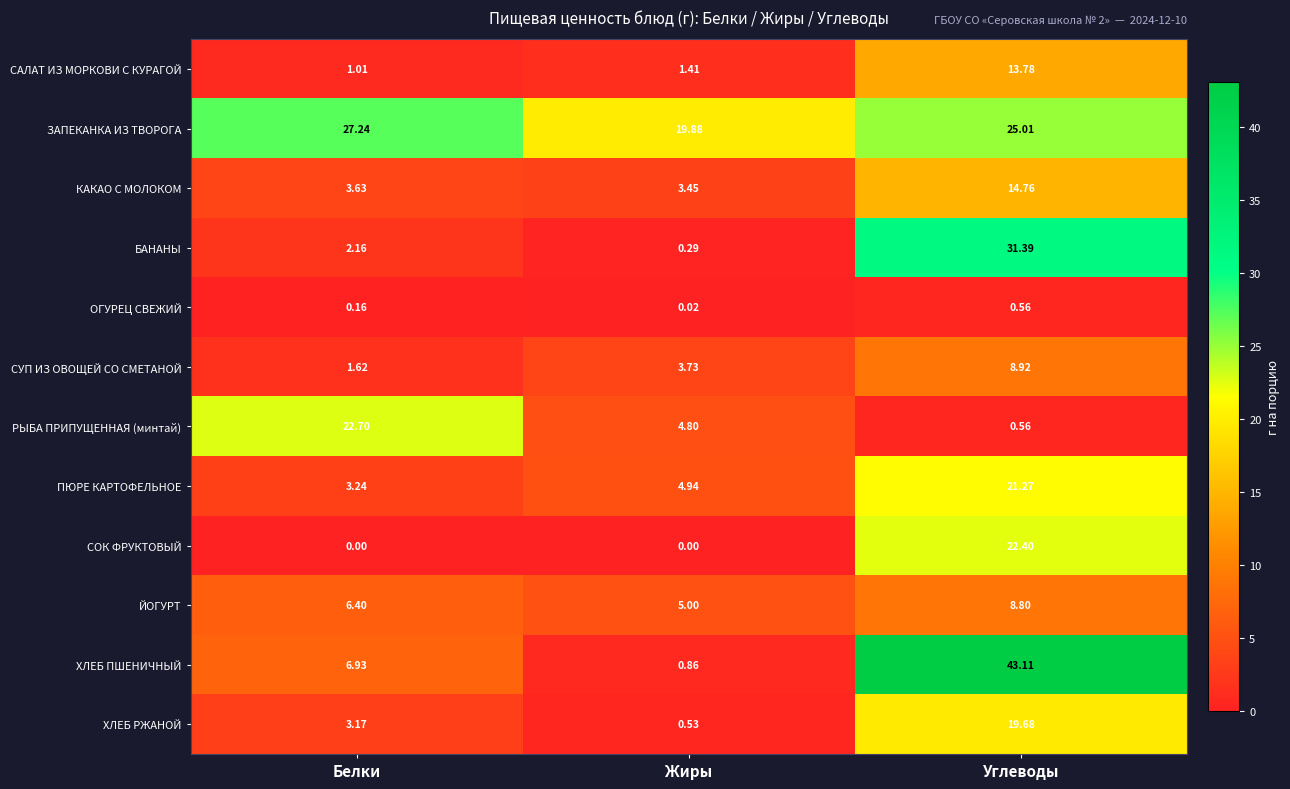

Rank the series by their maximum value, from lowest to highest.

ОГУРЕЦ СВЕЖИЙ, ЙОГУРТ, СУП ИЗ ОВОЩЕЙ СО СМЕТАНОЙ, САЛАТ ИЗ МОРКОВИ С КУРАГОЙ, КАКАО С МОЛОКОМ, ХЛЕБ РЖАНОЙ, ПЮРЕ КАРТОФЕЛЬНОЕ, СОК ФРУКТОВЫЙ, РЫБА ПРИПУЩЕННАЯ (минтай), ЗАПЕКАНКА ИЗ ТВОРОГА, БАНАНЫ, ХЛЕБ ПШЕНИЧНЫЙ